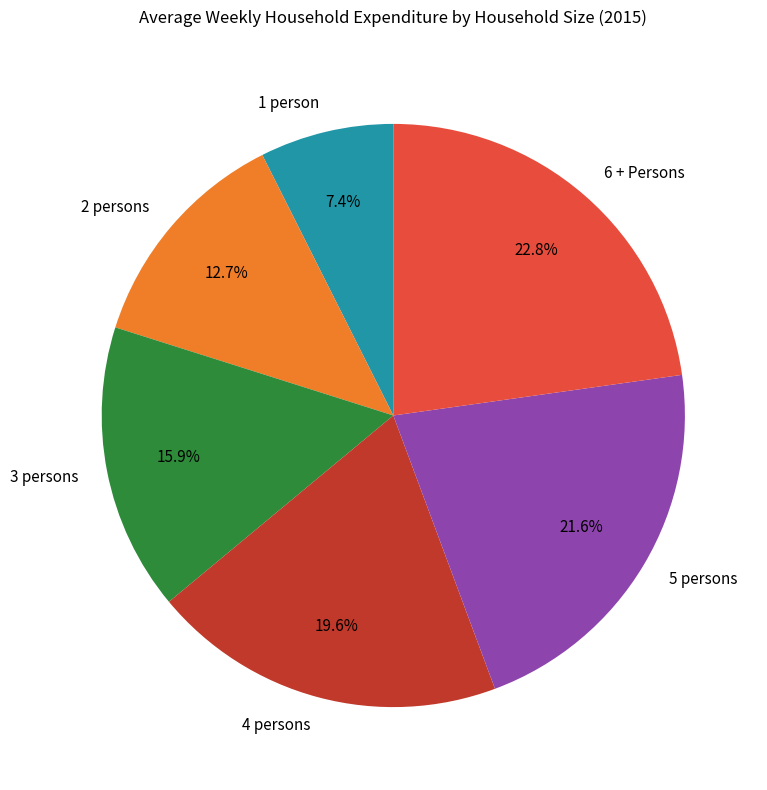

What is the smallest slice in the pie chart?

1 person